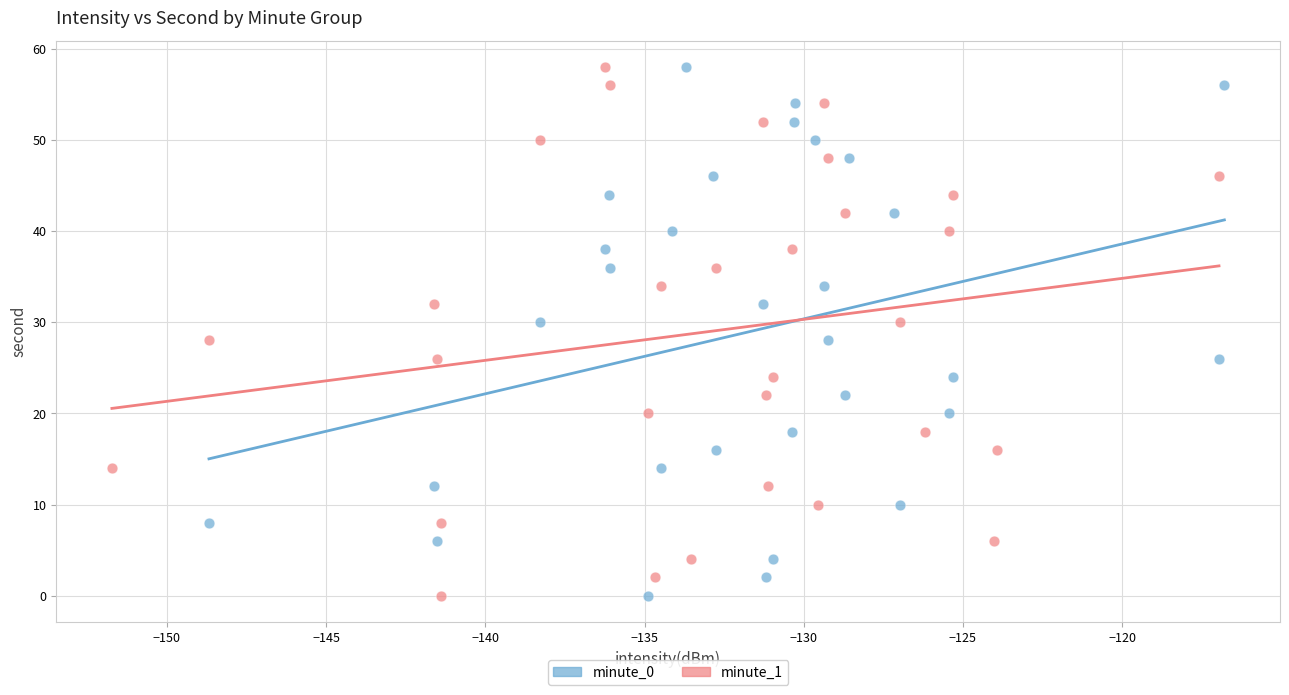

What are all the series names shown in the legend?

minute_0, minute_1